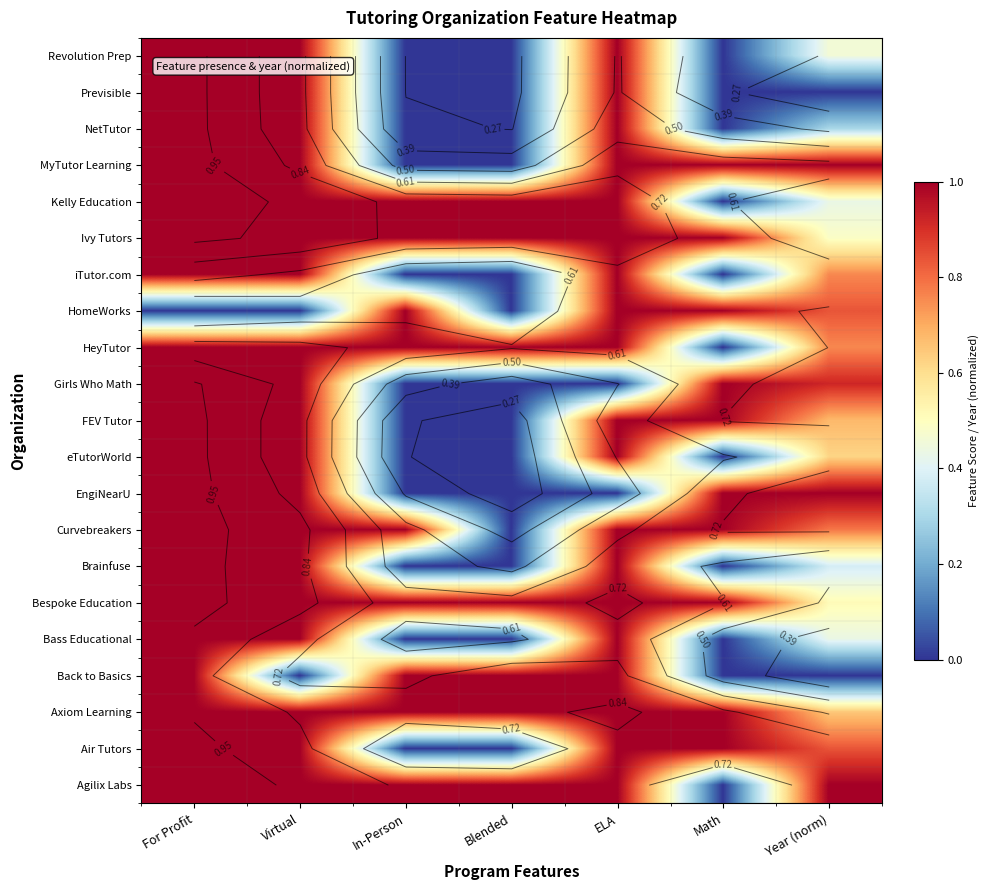

Which has a higher value, Virtual or Math?

Virtual